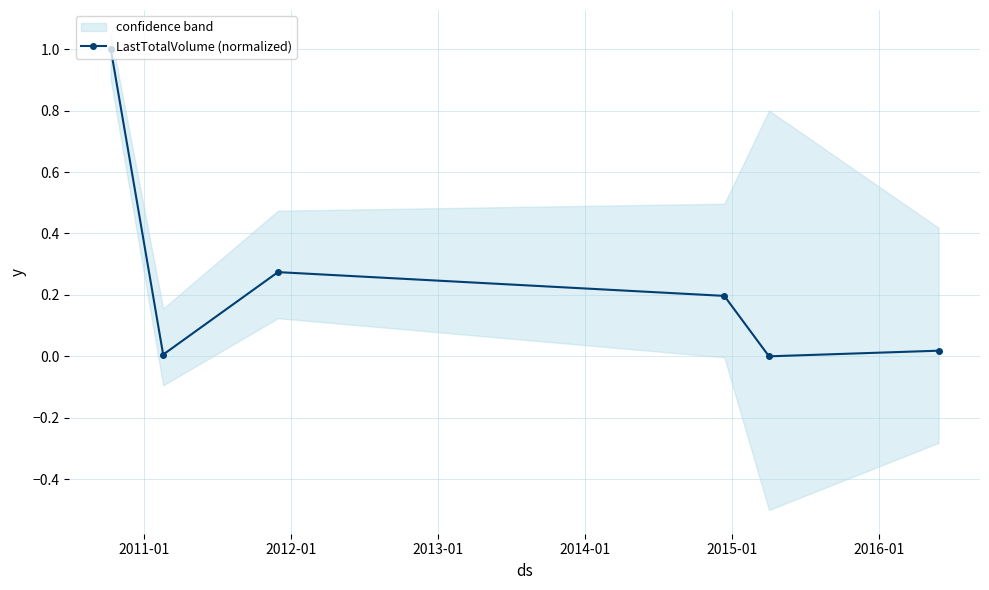

How many interior local peaks does the LastTotalVolume (normalized) series have?

1